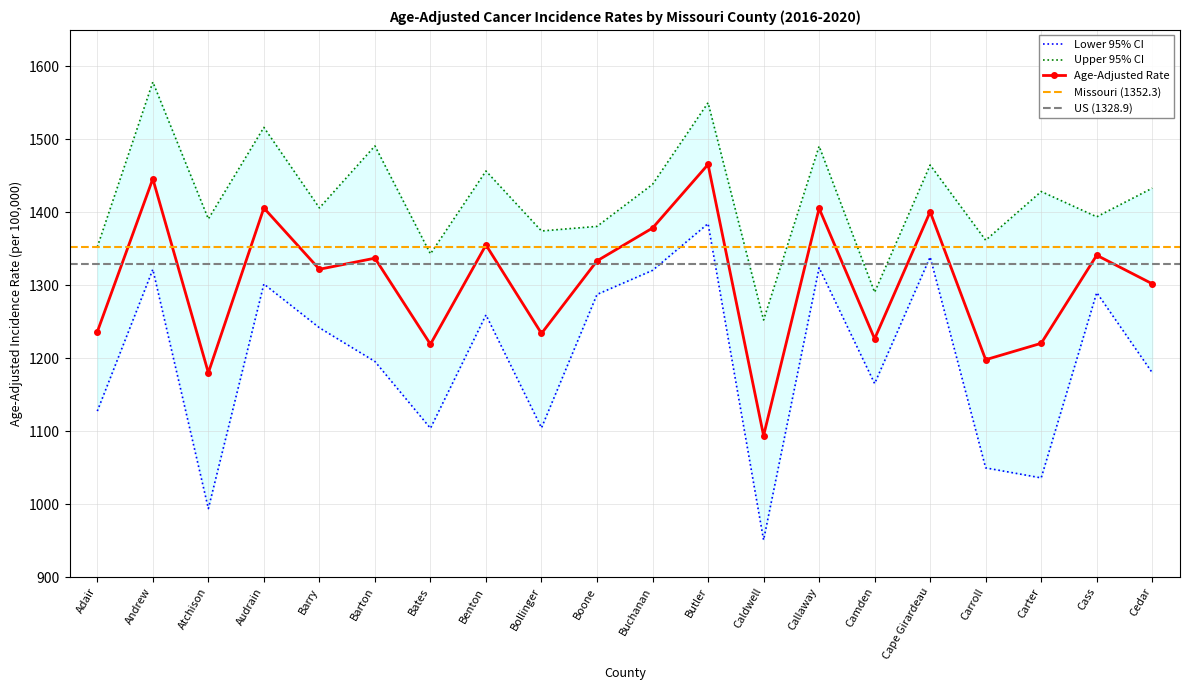

At Atchison, list the series in order from largest to smallest.

Upper 95% CI, Age-Adjusted Rate, Lower 95% CI